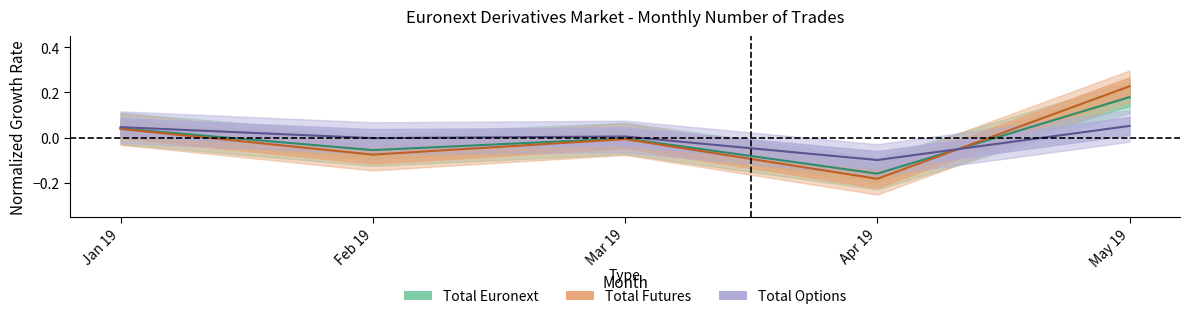

What are all the series names shown in the legend?

Total Euronext, Total Futures, Total Options